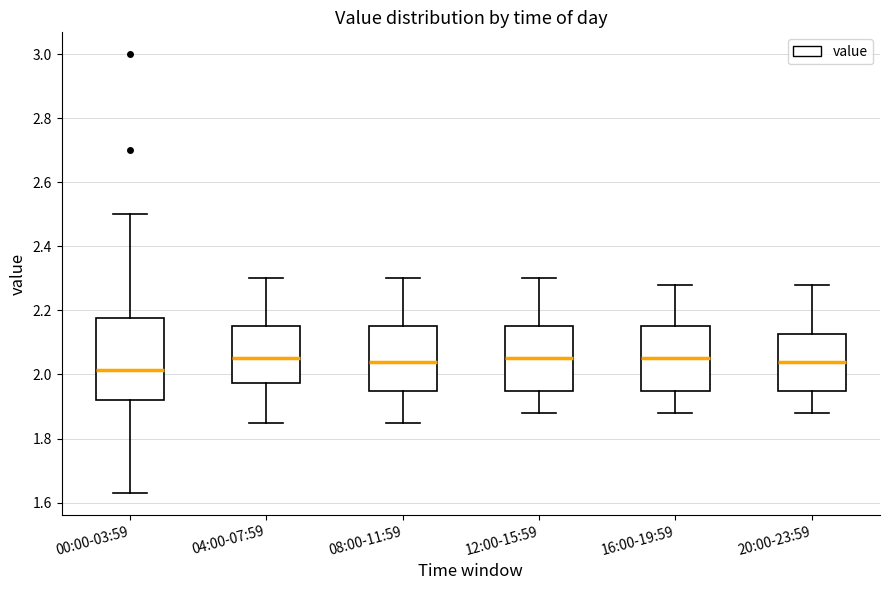

Comparing the boxes themselves (not the whiskers), which one is the tallest?

00:00-03:59